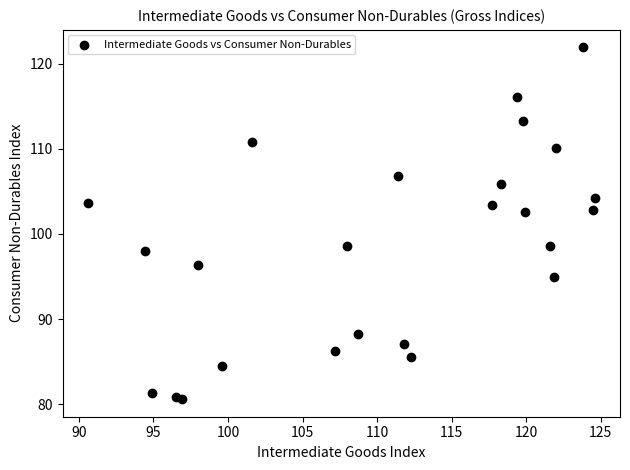

What is the range of Y values (max minus min)?

41.3